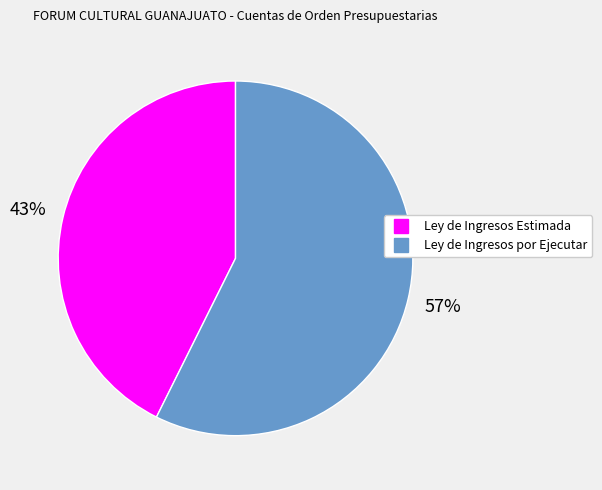

The Ley de Ingresos Estimada slice represents 37% of the pie. True or false?

False